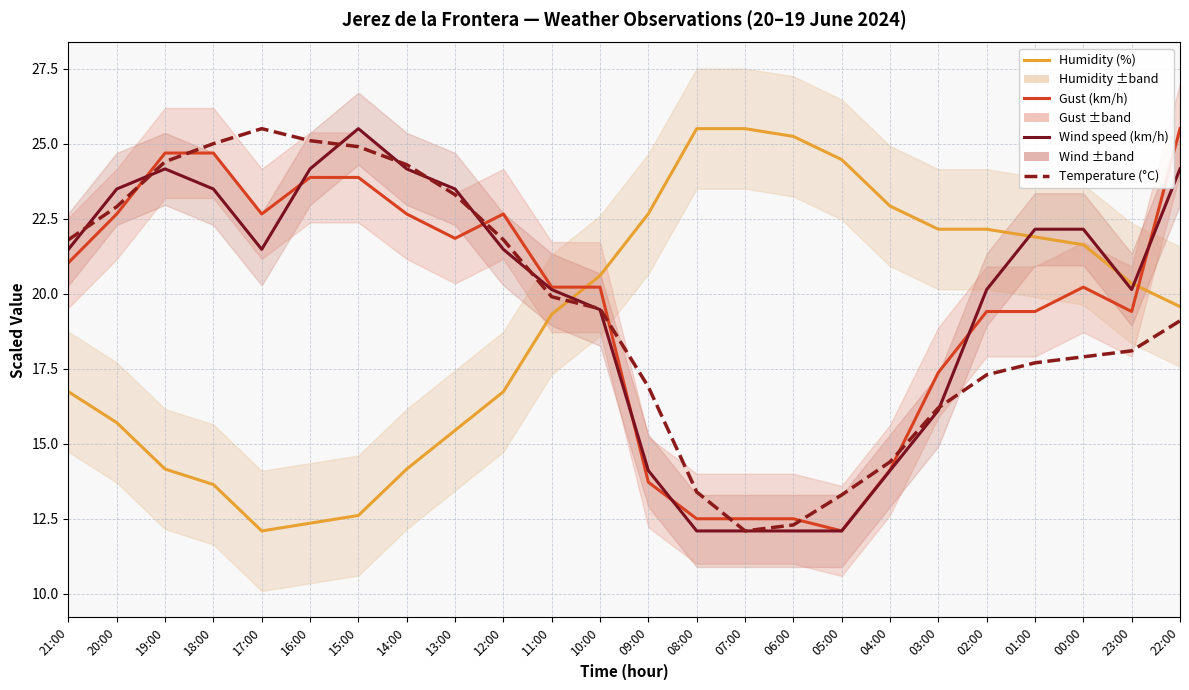

At which label does Humidity (%) first exceed 20?

10:00